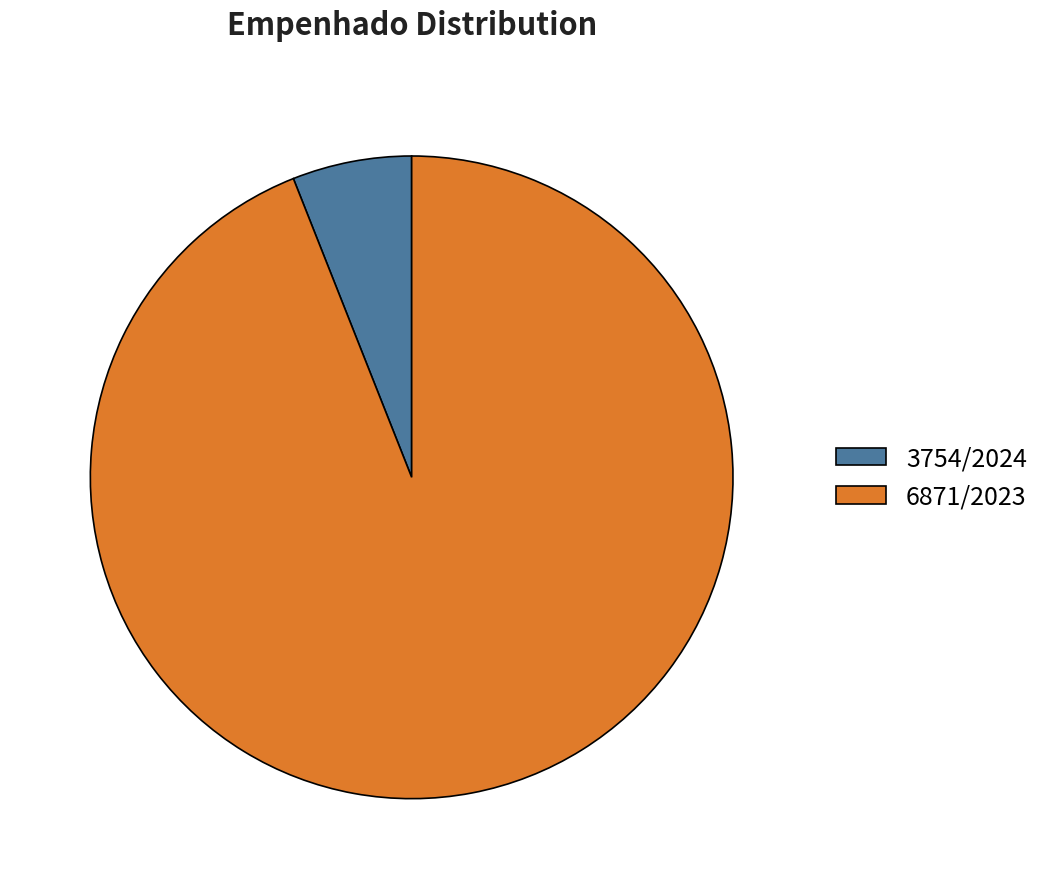

Do 3754/2024 and 6871/2023 together represent more than half of the pie?

Yes